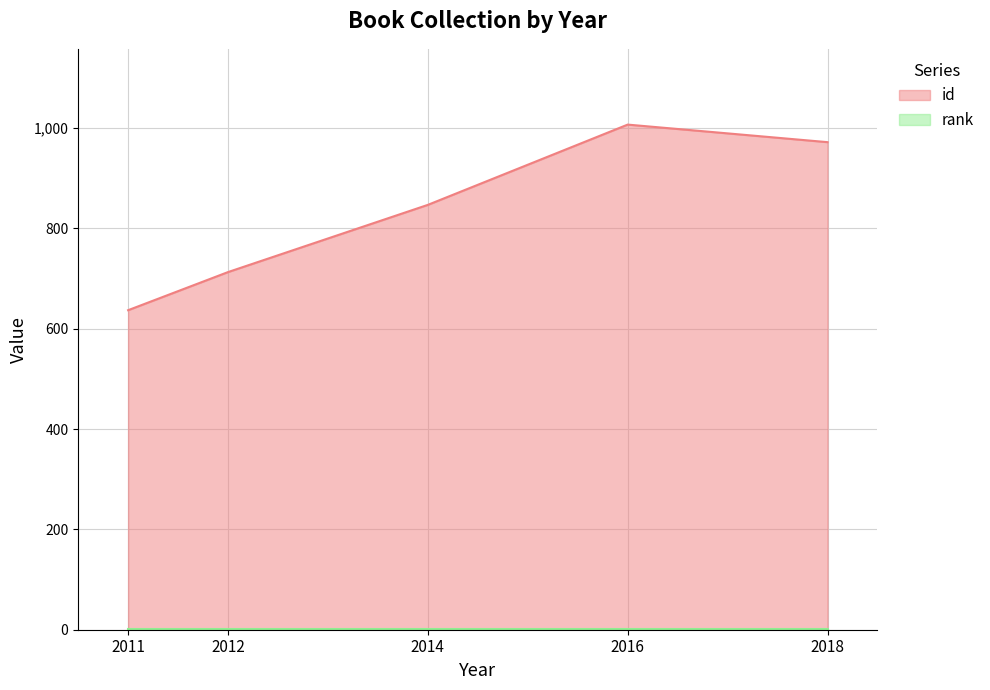

Which series changed the most between 2011 and 2016?

id